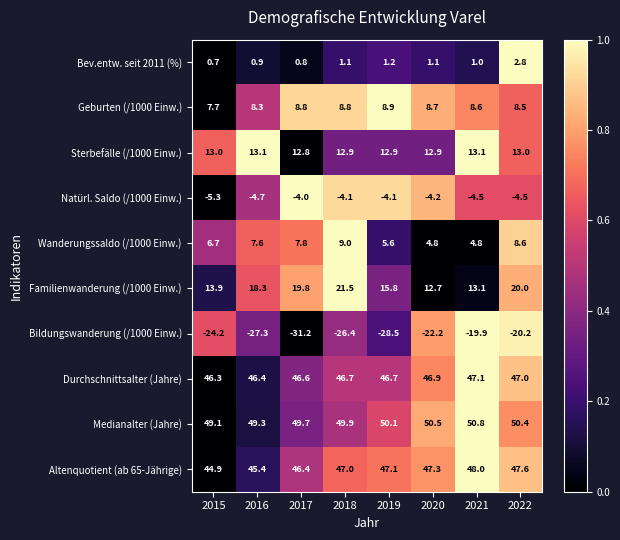

What is the maximum value shown in the chart?

50.8